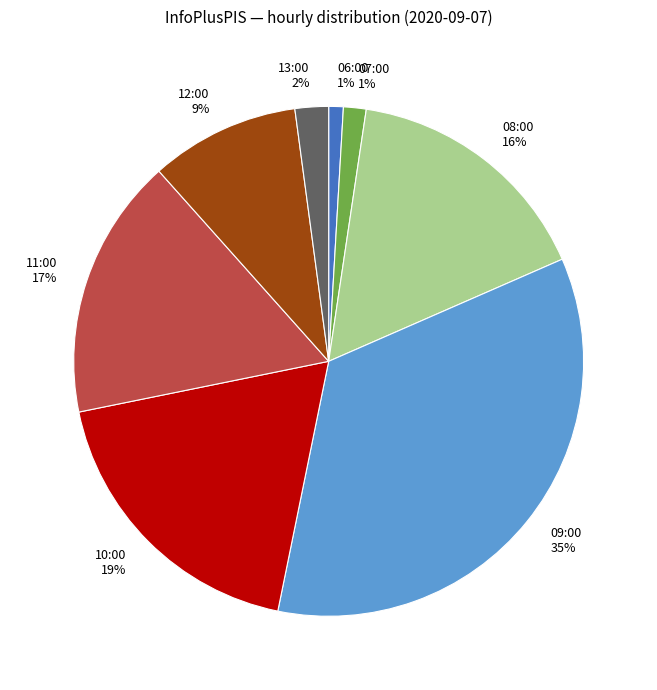

What is the largest slice in the pie chart?

09:00